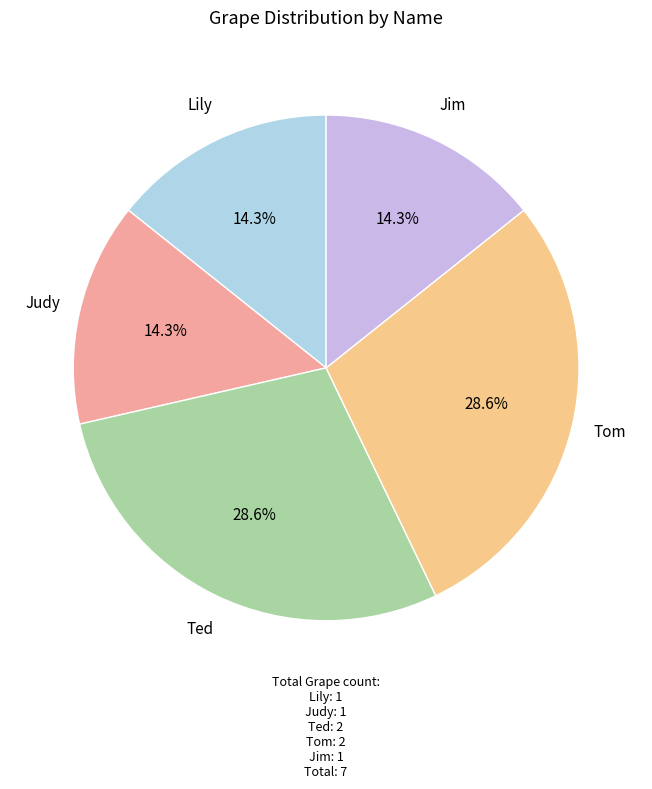

To the nearest percent, what percentage of the pie is Jim?

14%